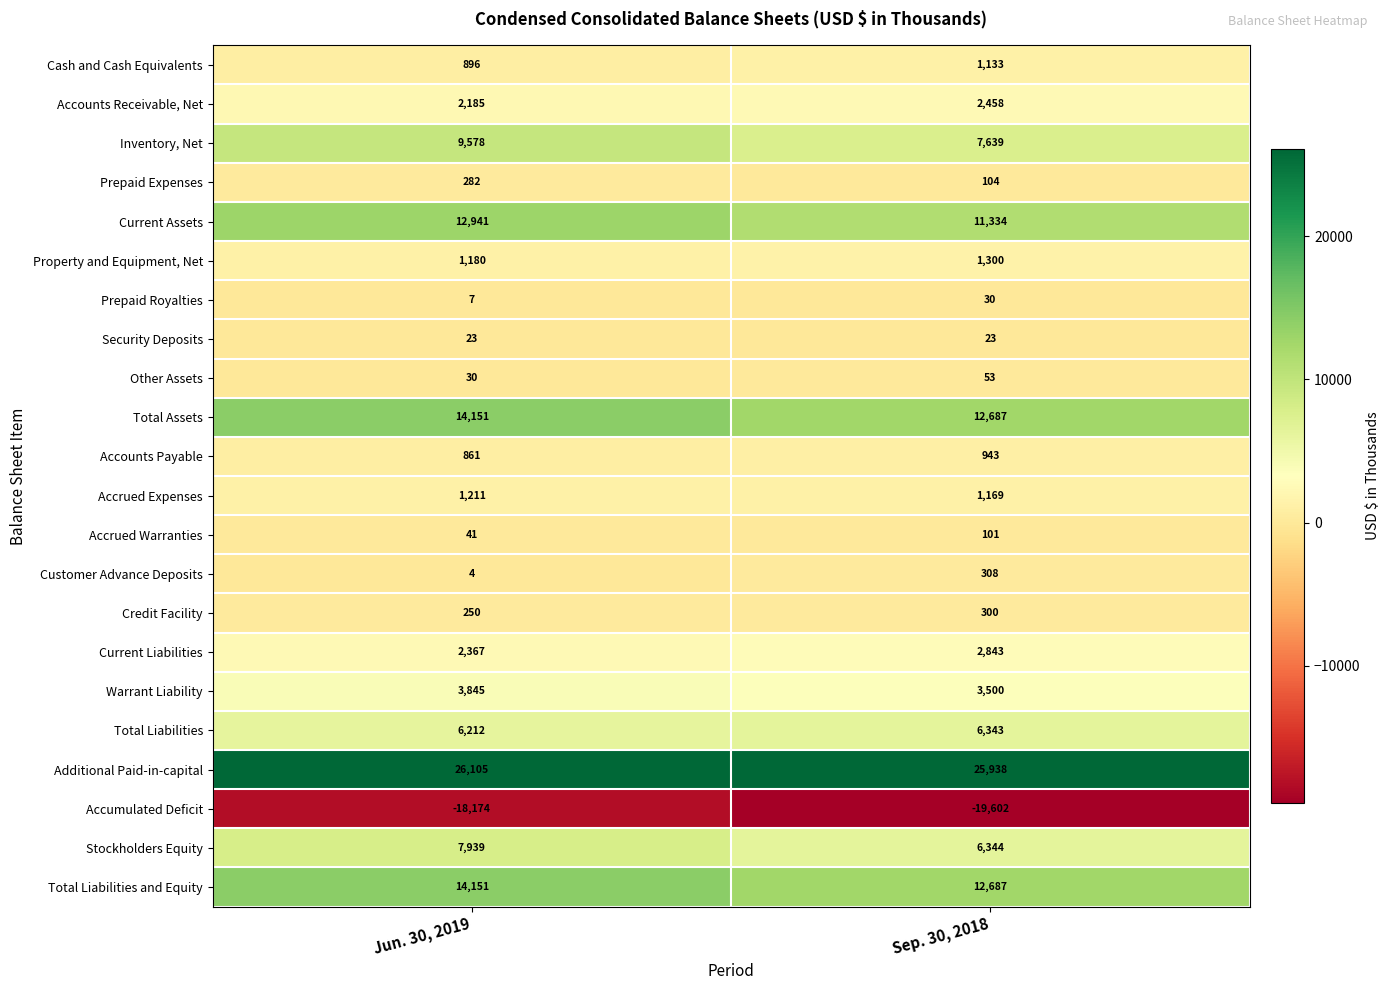

What is the total value across all series at Sep. 30, 2018?

77635